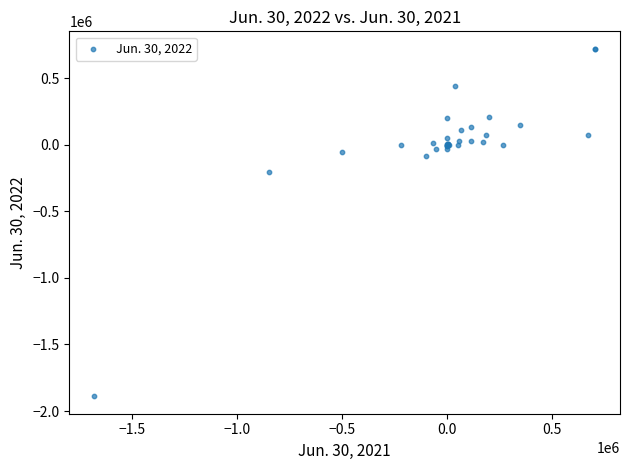

What Y value in the scatter plot is closest to -583901?

-205800